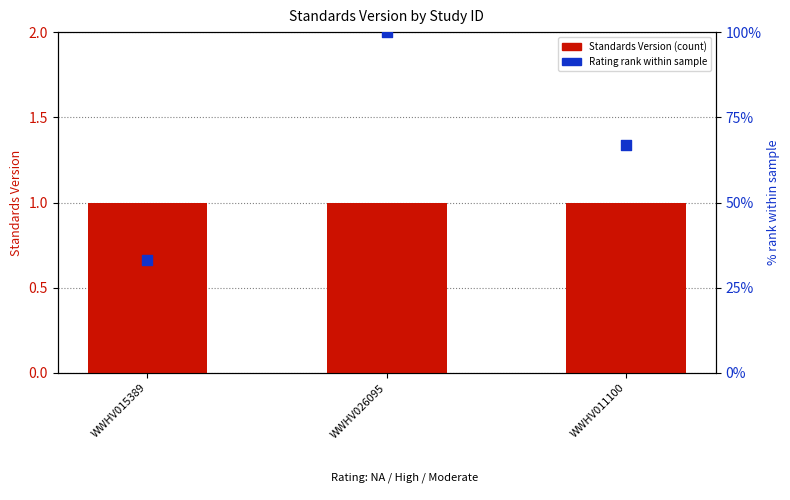

Which series has the largest total across all categories?

Rating rank within sample